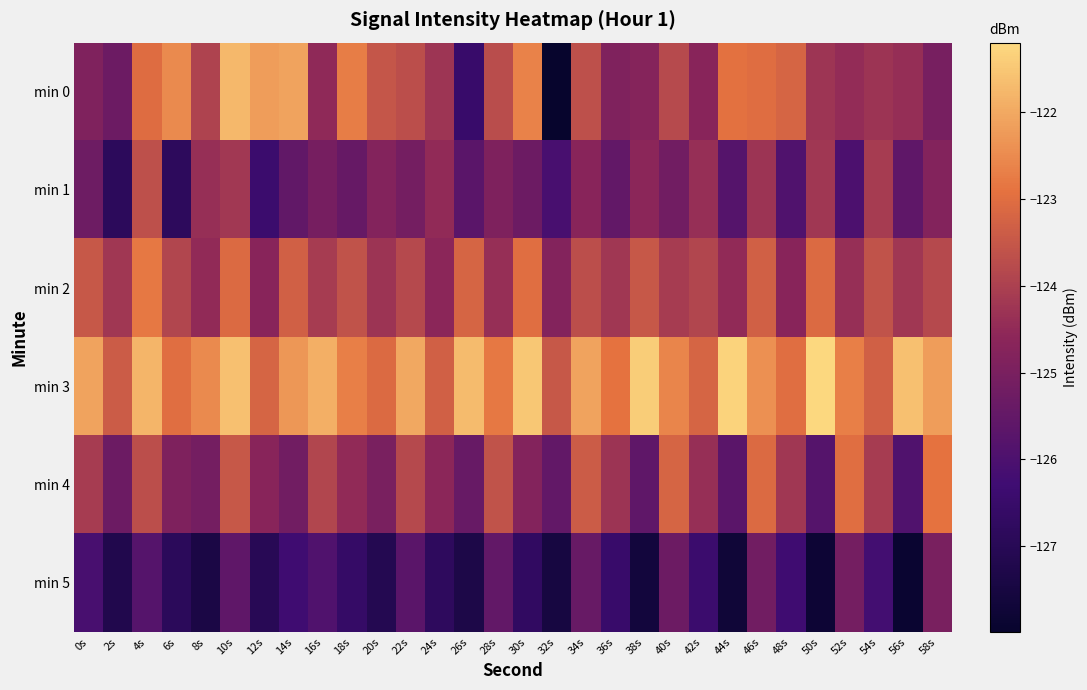

Reading left to right, transcribe all the data shown in this chart.

min 0: 0s=-124.9	2s=-125.3	4s=-123.0	6s=-122.5	8s=-123.9	10s=-121.7	12s=-122.2	14s=-122.1	16s=-124.5	18s=-122.7	20s=-123.5	22s=-123.7	24s=-124.3	26s=-126.5	28s=-123.7	30s=-122.6	32s=-128.0	34s=-123.6	36s=-124.9	38s=-124.7	40s=-123.8	42s=-124.7	44s=-122.9	46s=-123.0	48s=-123.2	50s=-124.3	52s=-124.4	54s=-124.3	56s=-124.4	58s=-125.1
min 1: 0s=-125.3	2s=-126.9	4s=-123.7	6s=-126.8	8s=-124.4	10s=-124.2	12s=-126.4	14s=-125.5	16s=-125.1	18s=-125.4	20s=-124.8	22s=-125.1	24s=-124.5	26s=-125.7	28s=-124.9	30s=-125.3	32s=-126.1	34s=-124.7	36s=-125.5	38s=-124.6	40s=-125.2	42s=-124.4	44s=-125.8	46s=-124.3	48s=-125.9	50s=-124.2	52s=-126.0	54s=-124.1	56s=-125.6	58s=-124.8
min 2: 0s=-123.5	2s=-124.2	4s=-122.8	6s=-123.9	8s=-124.5	10s=-123.1	12s=-124.7	14s=-123.3	16s=-124.1	18s=-123.6	20s=-124.3	22s=-123.8	24s=-124.6	26s=-123.2	28s=-124.4	30s=-123.0	32s=-124.8	34s=-123.7	36s=-124.2	38s=-123.5	40s=-124.1	42s=-123.9	44s=-124.5	46s=-123.3	48s=-124.7	50s=-123.1	52s=-124.4	54s=-123.6	56s=-124.2	58s=-123.8
min 3: 0s=-122.1	2s=-123.4	4s=-121.8	6s=-123.0	8s=-122.5	10s=-121.6	12s=-123.2	14s=-122.3	16s=-121.9	18s=-122.7	20s=-123.1	22s=-122.0	24s=-123.3	26s=-121.7	28s=-122.8	30s=-121.5	32s=-123.5	34s=-122.1	36s=-122.9	38s=-121.4	40s=-122.6	42s=-123.2	44s=-121.3	46s=-122.4	48s=-123.0	50s=-121.2	52s=-122.7	54s=-123.3	56s=-121.6	58s=-122.2
min 4: 0s=-124.1	2s=-125.3	4s=-123.7	6s=-124.9	8s=-125.1	10s=-123.5	12s=-124.7	14s=-125.2	16s=-123.9	18s=-124.5	20s=-125.0	22s=-123.8	24s=-124.6	26s=-125.4	28s=-123.6	30s=-124.8	32s=-125.5	34s=-123.4	36s=-124.3	38s=-125.6	40s=-123.2	42s=-124.4	44s=-125.7	46s=-123.1	48s=-124.2	50s=-125.8	52s=-123.0	54s=-124.1	56s=-125.9	58s=-122.9
min 5: 0s=-126.1	2s=-127.2	4s=-125.8	6s=-126.9	8s=-127.4	10s=-125.6	12s=-127.0	14s=-126.3	16s=-125.9	18s=-126.6	20s=-127.1	22s=-125.7	24s=-126.8	26s=-127.3	28s=-125.5	30s=-126.7	32s=-127.5	34s=-125.4	36s=-126.5	38s=-127.6	40s=-125.3	42s=-126.4	44s=-127.7	46s=-125.2	48s=-126.3	50s=-127.8	52s=-125.1	54s=-126.2	56s=-127.9	58s=-125.0